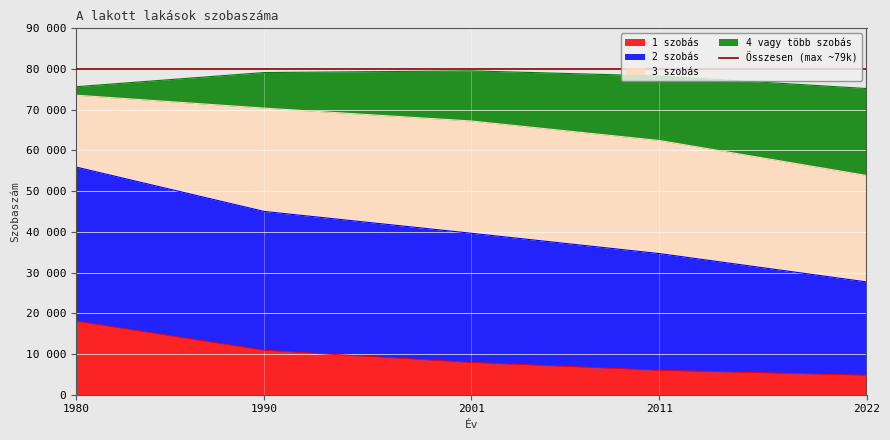

Is the value of 4 vagy több szobás at 2011 greater than the value of 2 szobás at 2022?

No